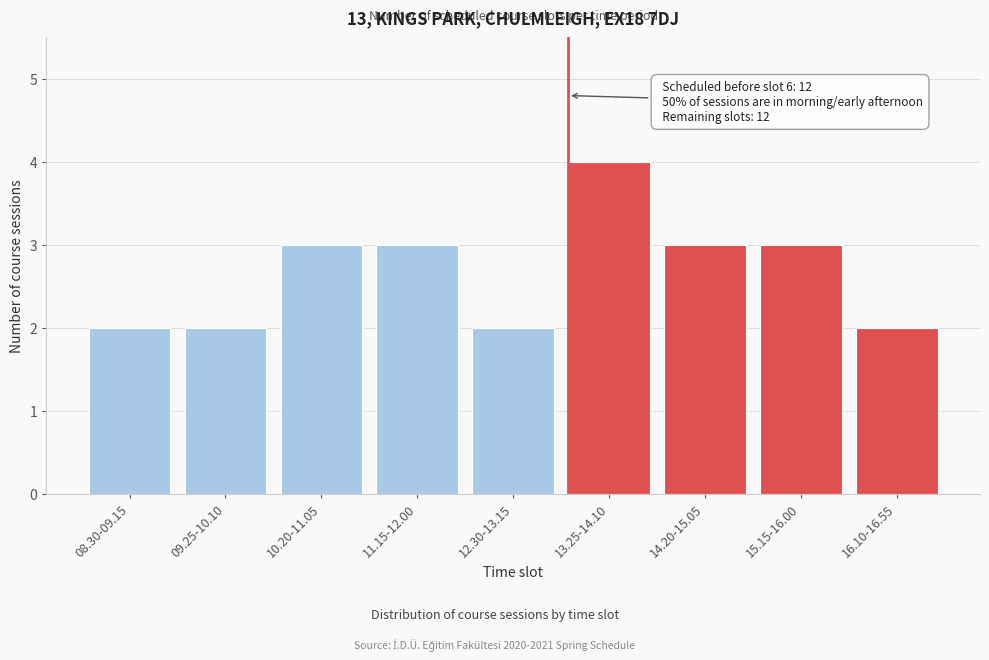

Reading left to right, list all the values displayed in this chart.

2	2	3	3	2	4	3	3	2